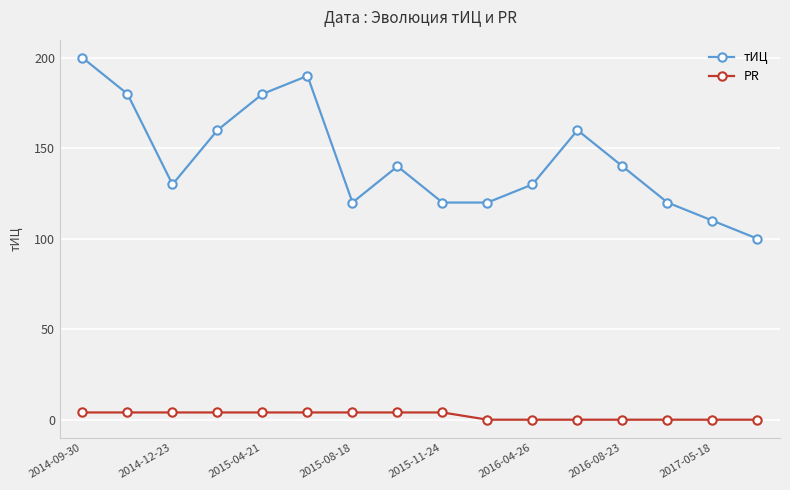

What is the sum of all PR values?

36